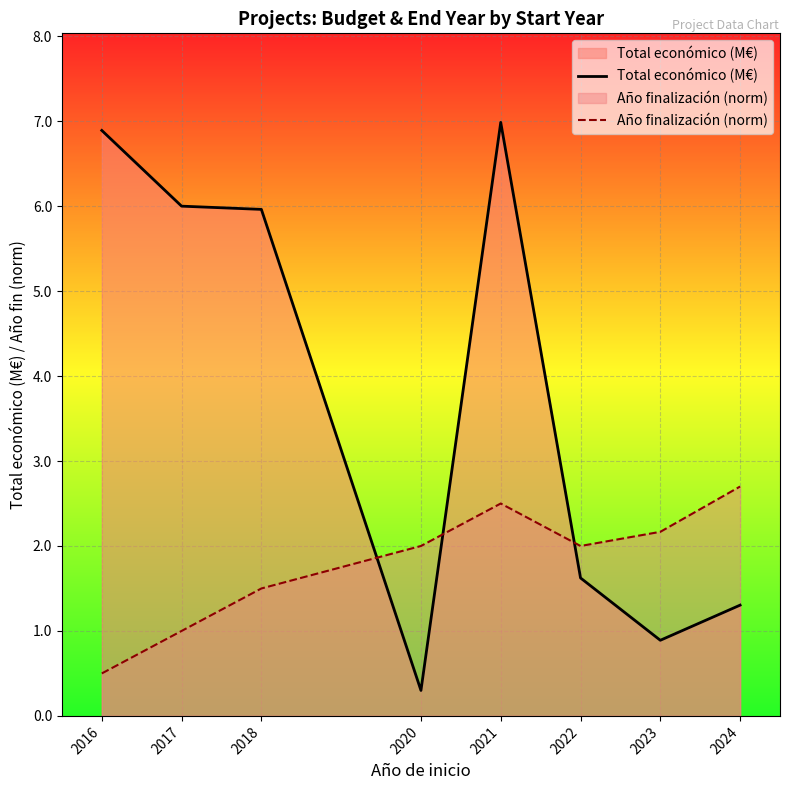

True or false: Año finalización (norm) and Total económico (M€) intersect in this chart.

True